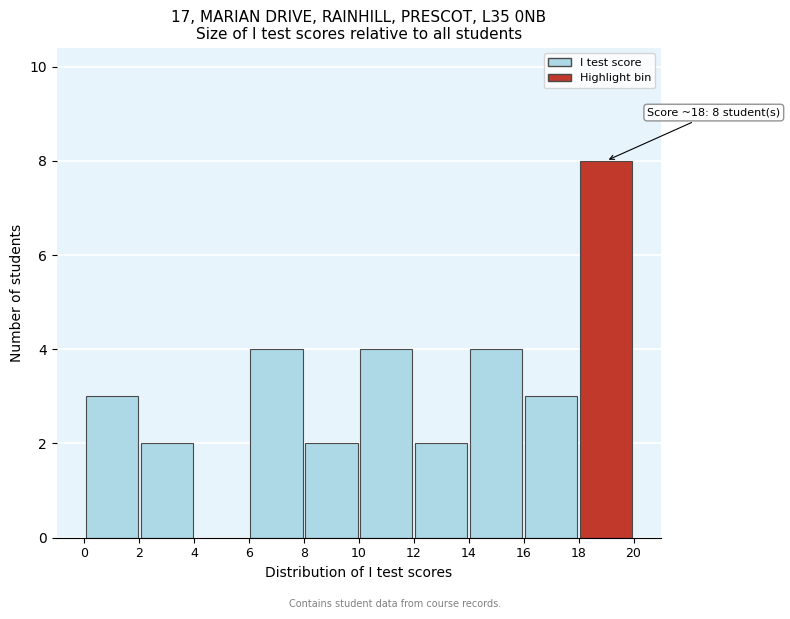

Over which range of the x-axis is the bar tallest?

18 to 20